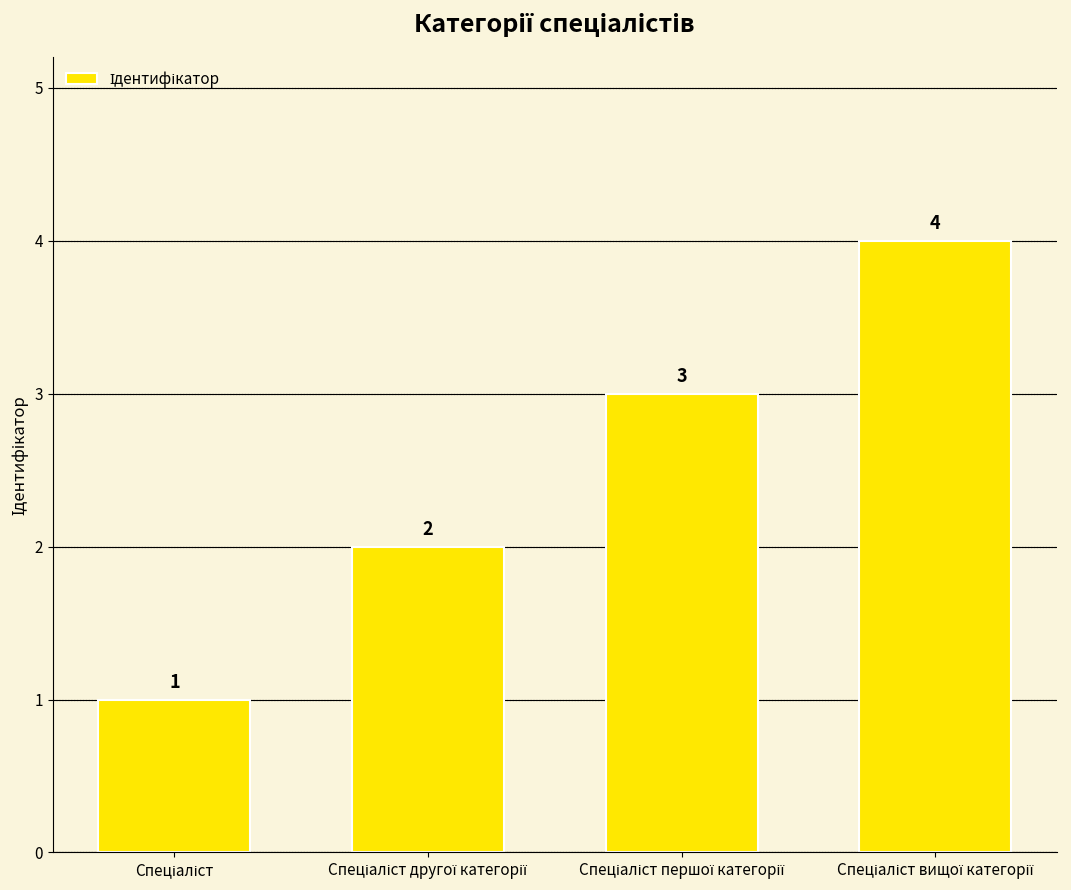

What is the difference between the maximum and minimum values?

3